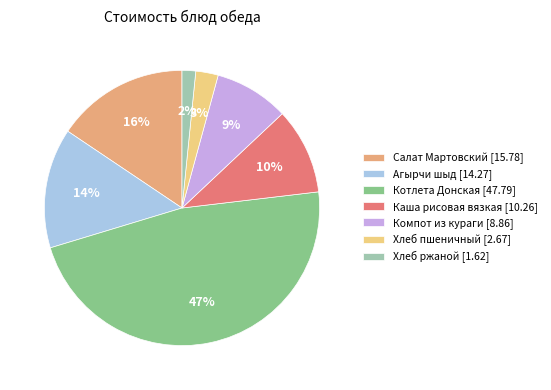

Which slice is the largest?

Котлета Донская